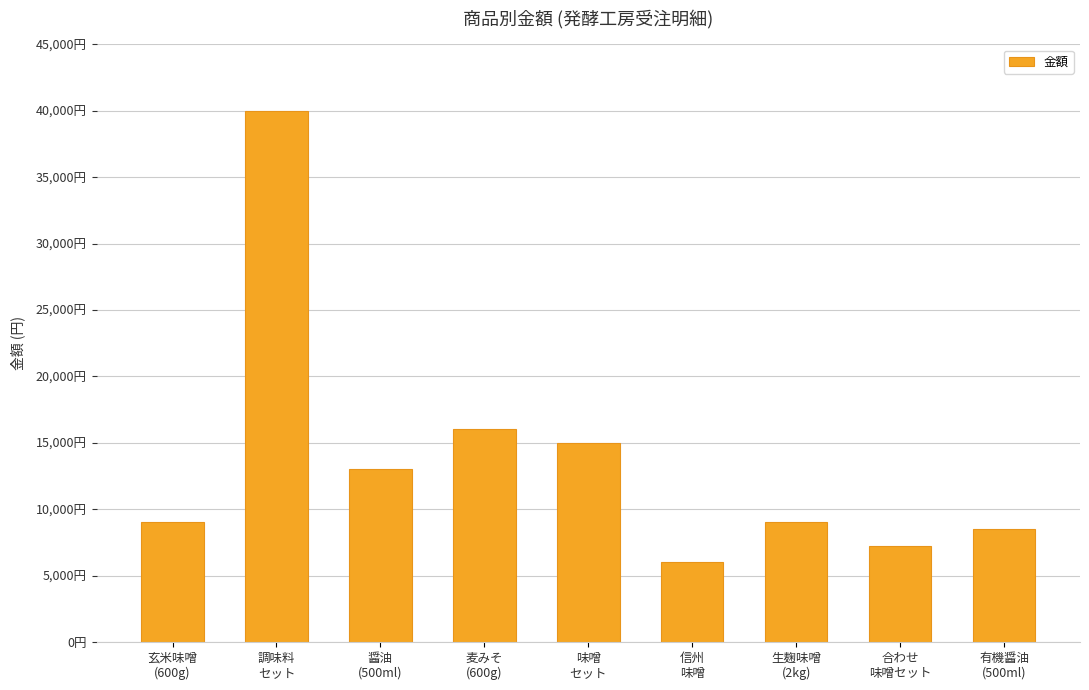

Does the chart contain stacked bars?

No